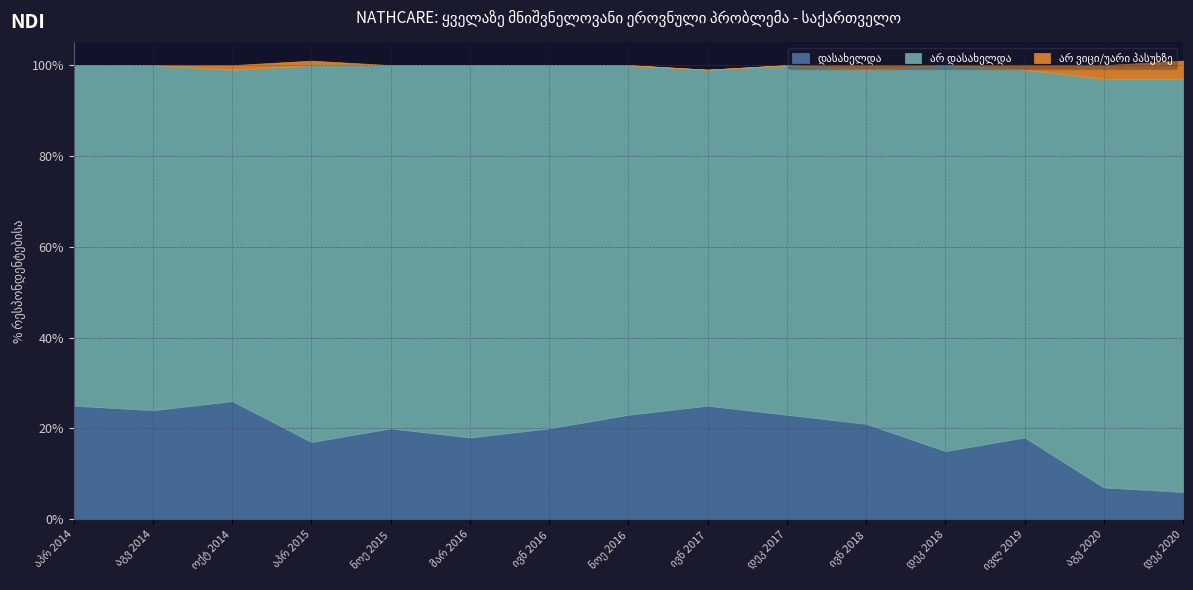

Rank the categories by არ დასახელდა value from highest to lowest.

დეკ 2020, აგვ 2020, დეკ 2018, აპრ 2015, მარ 2016, ივლ 2019, ნოე 2015, ივნ 2016, ივნ 2018, ნოე 2016, დეკ 2017, აგვ 2014, აპრ 2014, ივნ 2017, ოქტ 2014